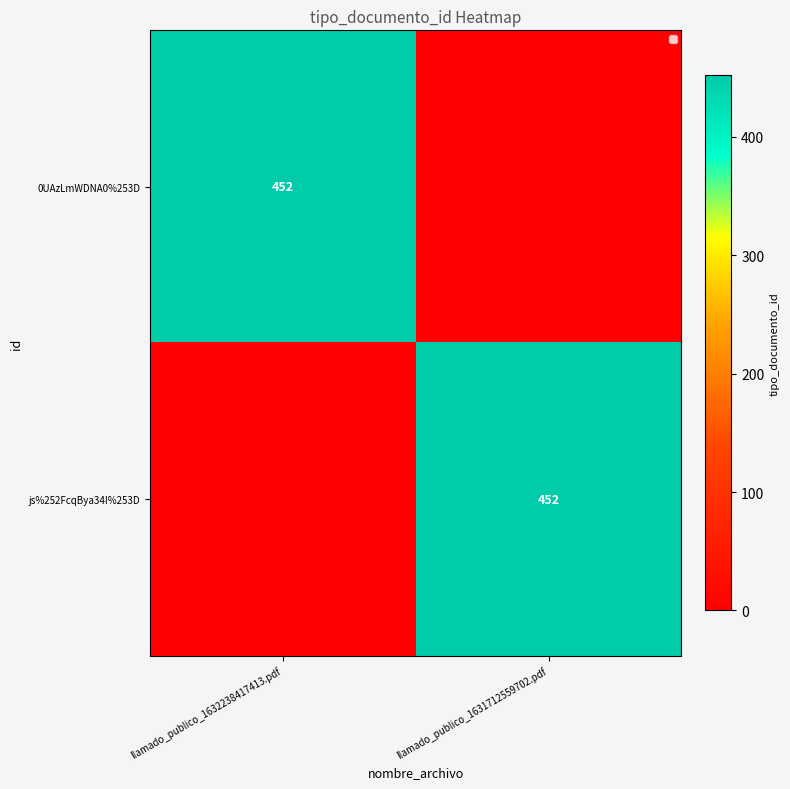

Is it true that 0UAzLmWDNA0%253D equals 138 at llamado_publico_1632238417413.pdf?

False